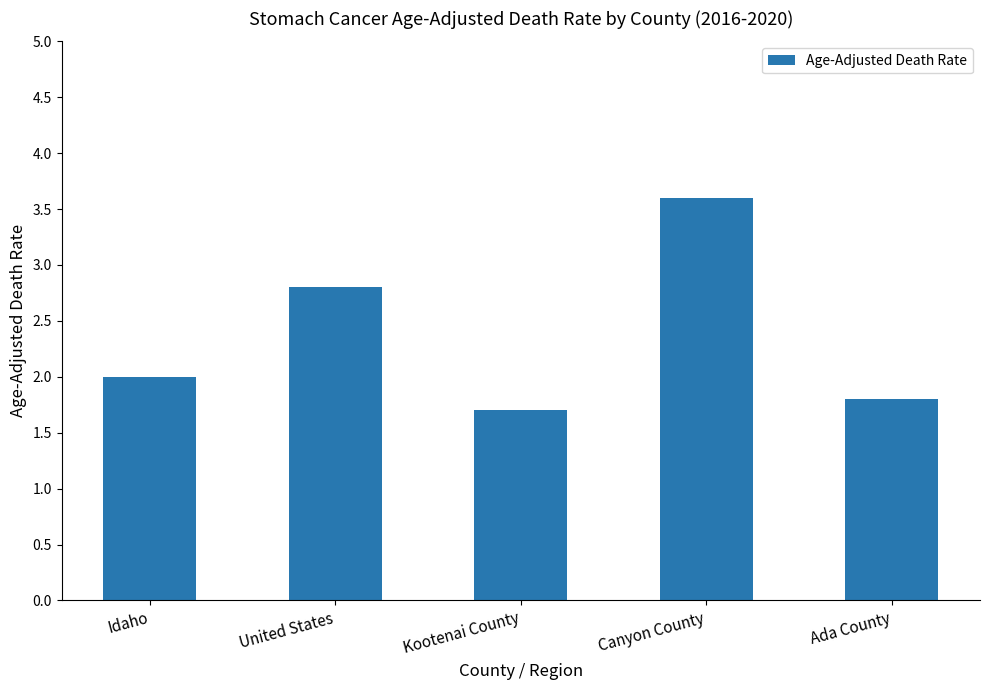

How many data points does each series have?

5